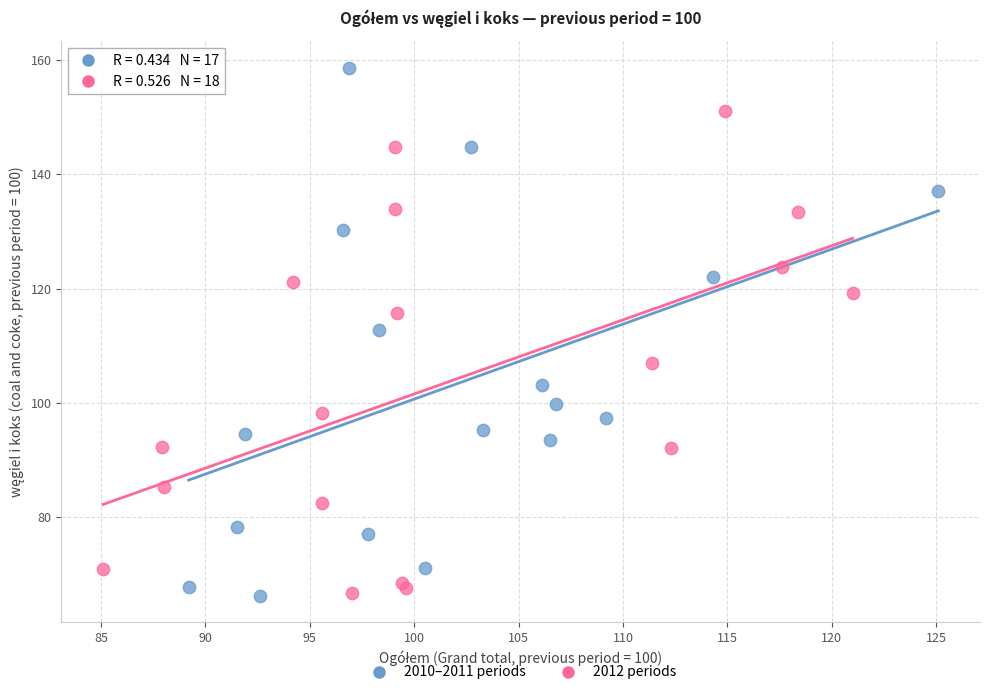

What are all the series names shown in the legend?

2010–2011 periods, 2012 periods